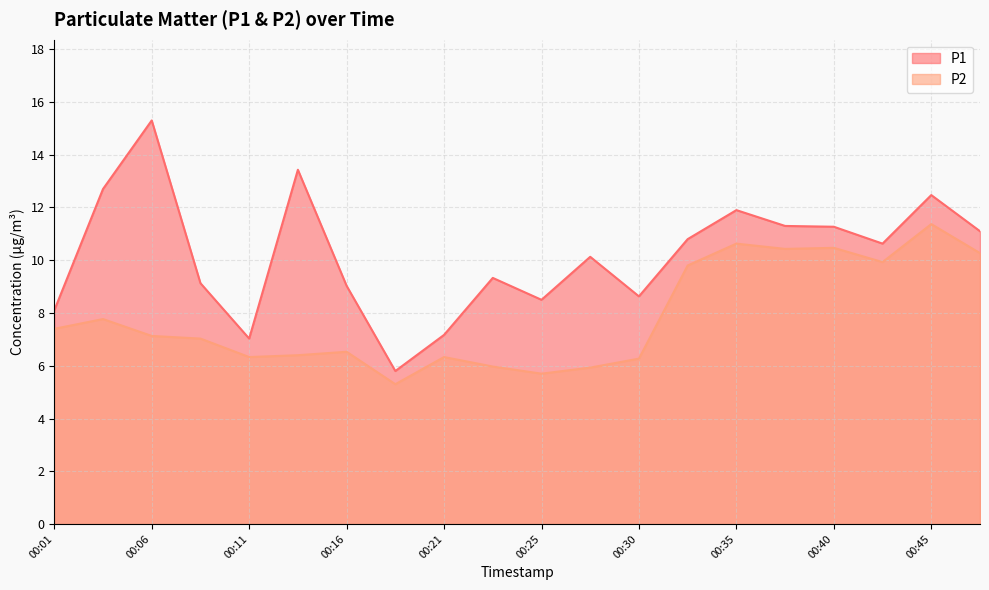

At 00:43, list the series in order from smallest to largest.

P2, P1